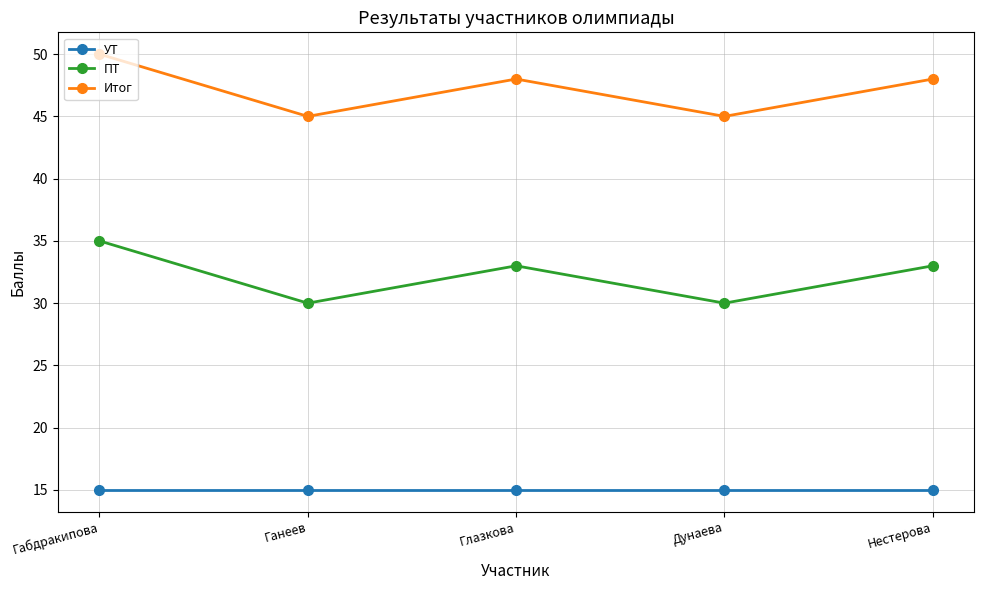

What is the label of the 5th point from the left?

Нестерова